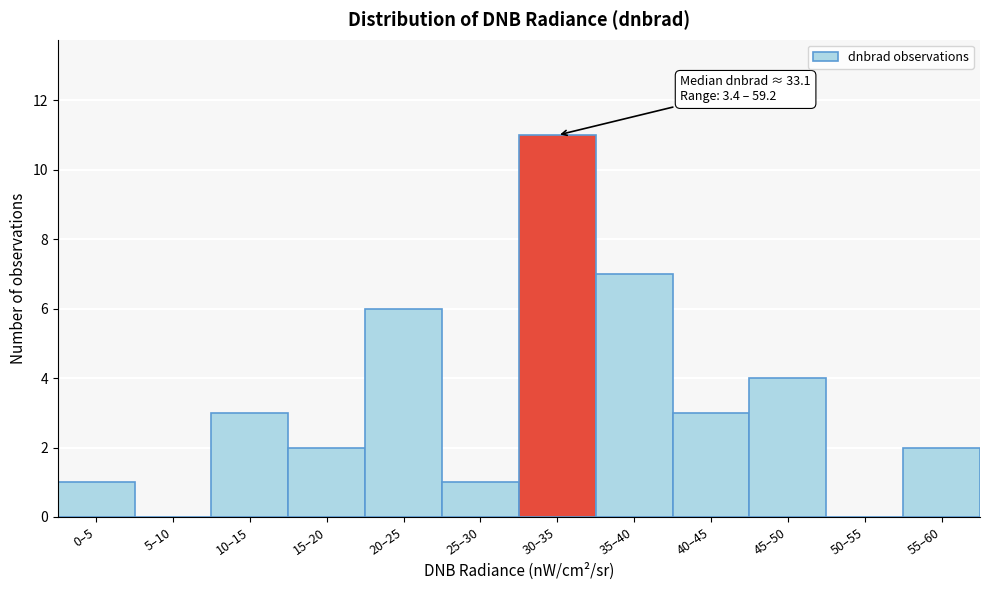

Reading right to left, extract all data points from this chart.

55–60=2	50–55=0	45–50=4	40–45=3	35–40=7	30–35=11	25–30=1	20–25=6	15–20=2	10–15=3	5–10=0	0–5=1